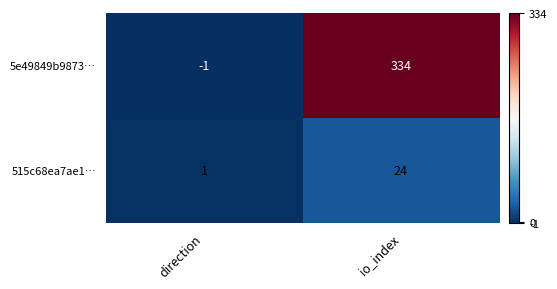

Count the number of categories in the chart.

2